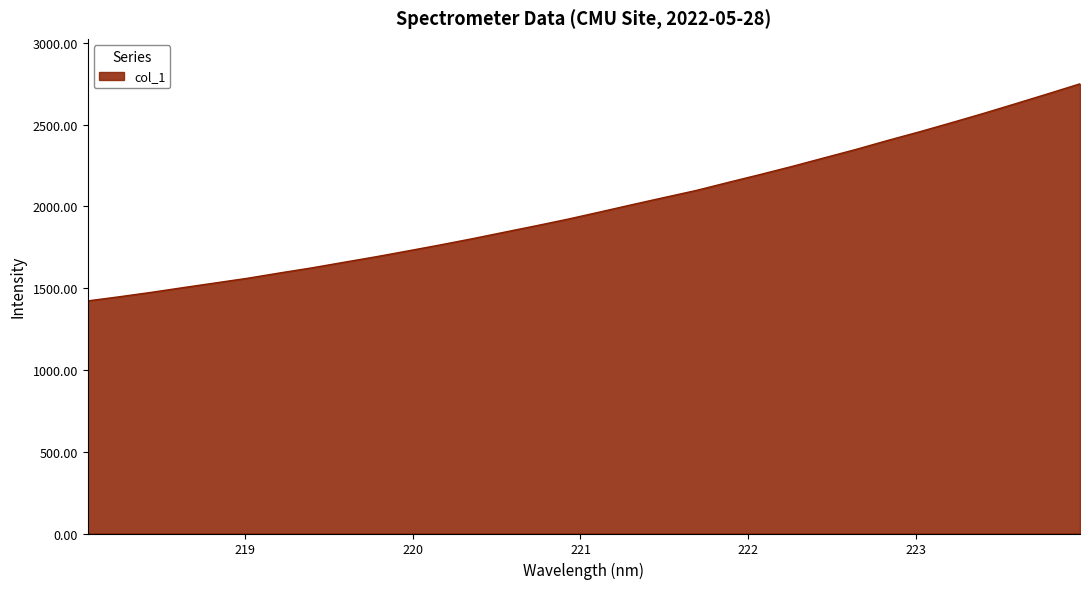

What is the maximum value shown in the chart?

2748.8